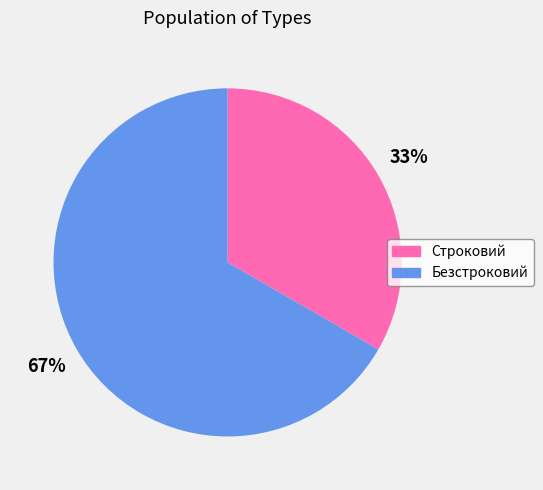

What is the ratio of the value at Строковий to the value at Безстроковий?

0.5